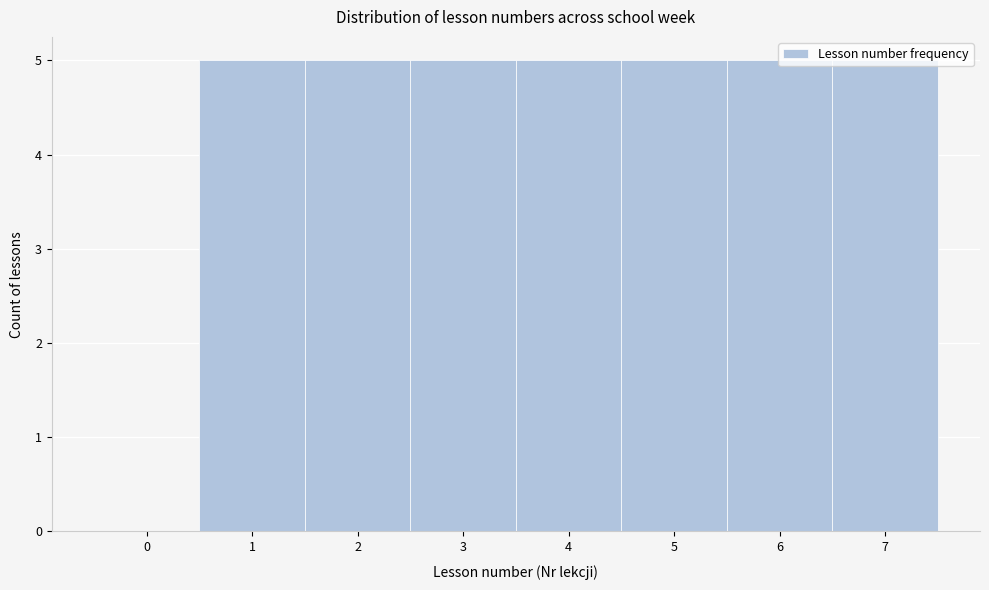

Read the value at 6.

5